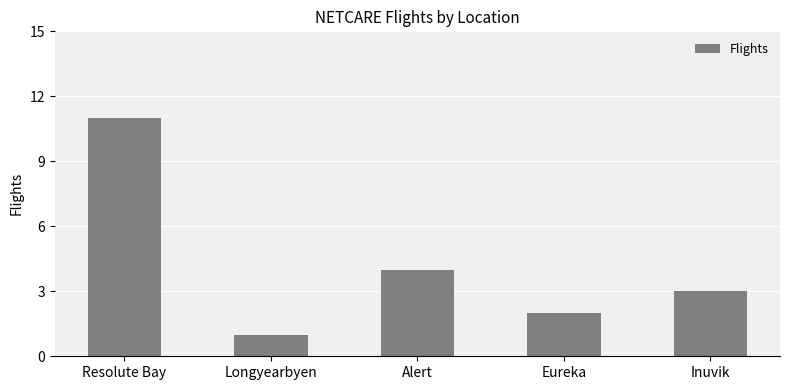

List the labels in order of value, largest first.

Resolute Bay, Alert, Inuvik, Eureka, Longyearbyen